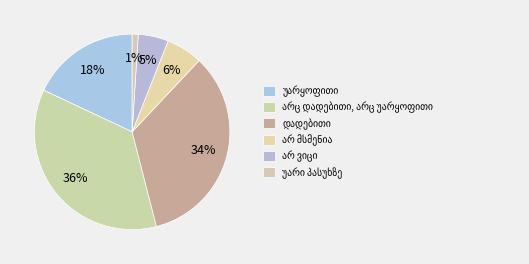

What is the change in value from დადებითი to უარი პასუხზე?

-33